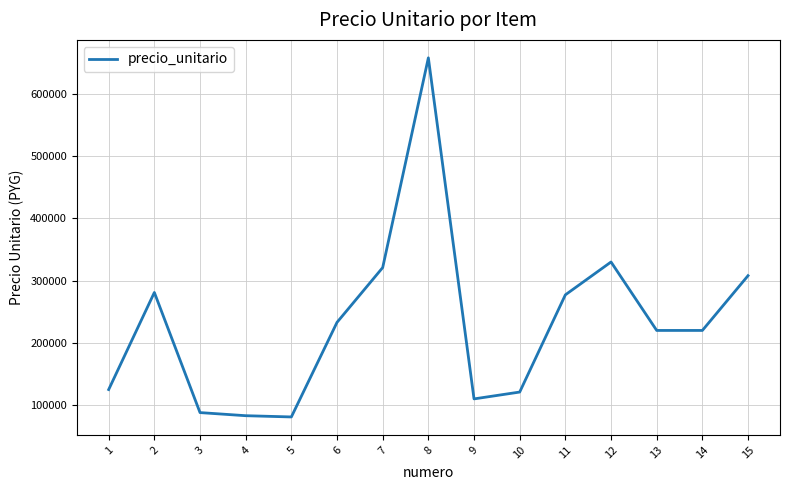

What is the change in value from 6 to 15?

+75000